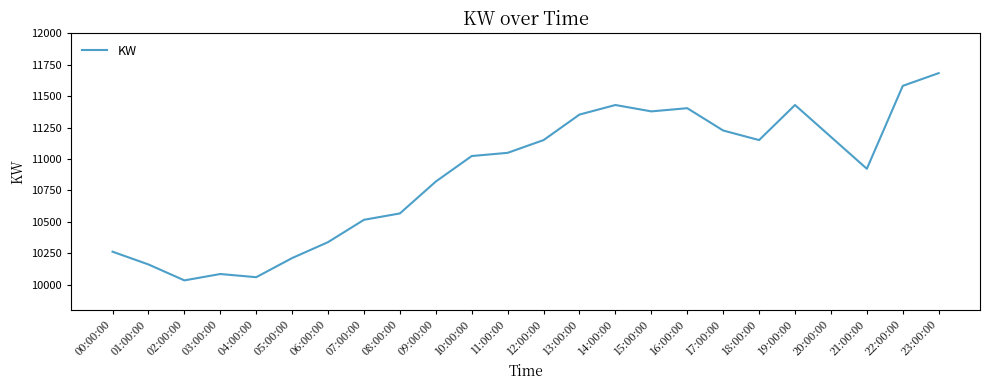

What is the change in value from 11:00:00 to 12:00:00?

+101.6